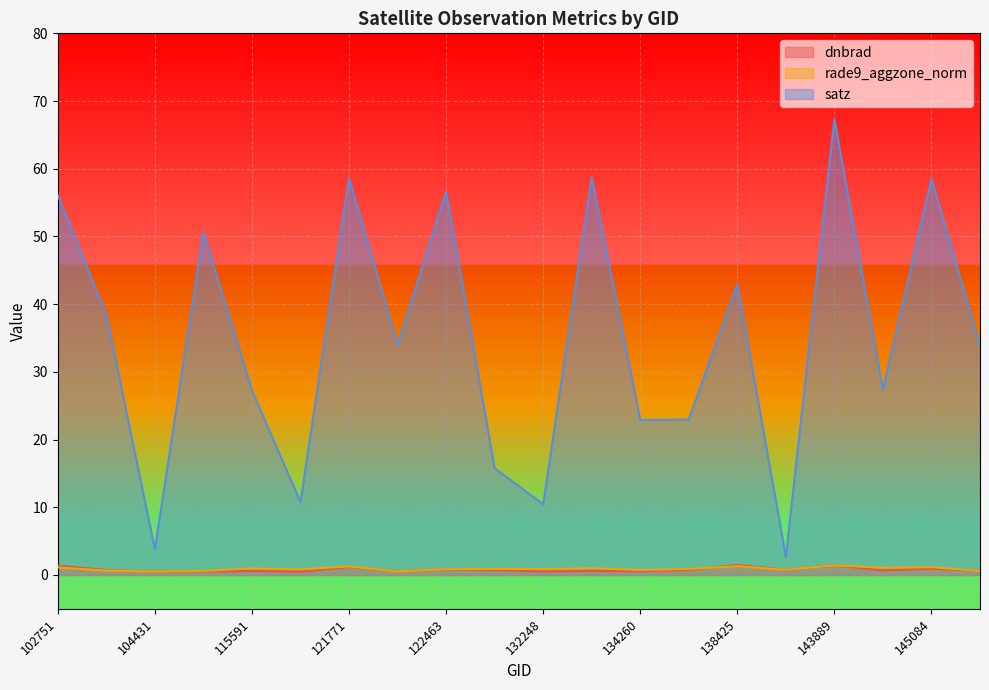

True or false: rade9_aggzone_norm has more than 2 interior local peaks.

True